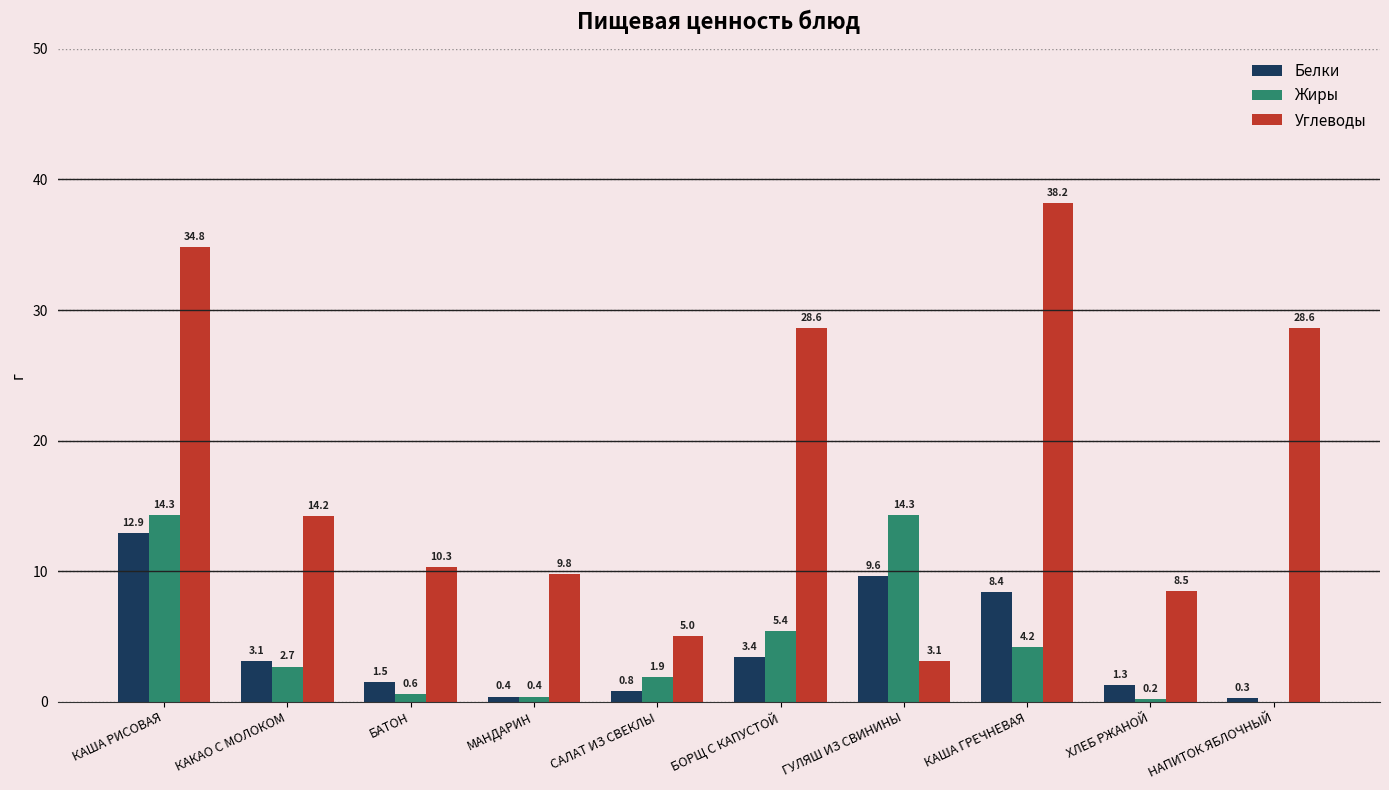

What is the sum of the Белки values at КАША ГРЕЧНЕВАЯ and ХЛЕБ РЖАНОЙ?

9.7